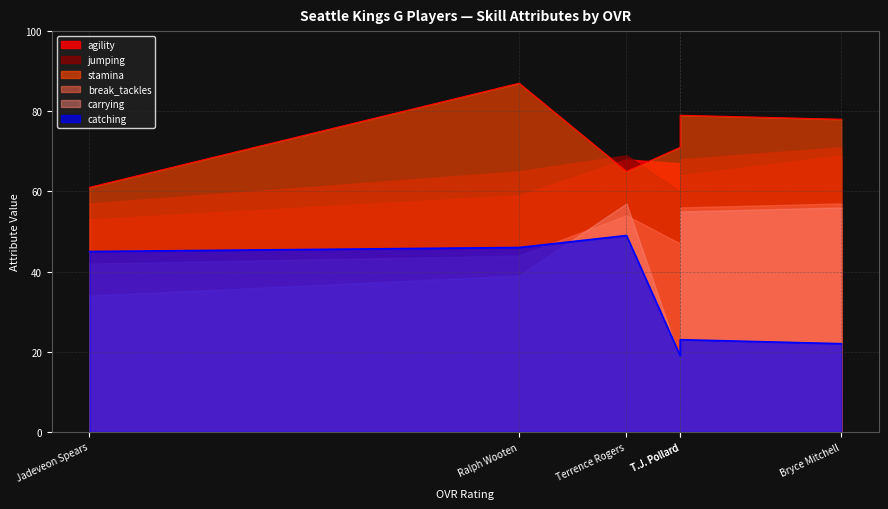

What is the average value of the carrying series?

43